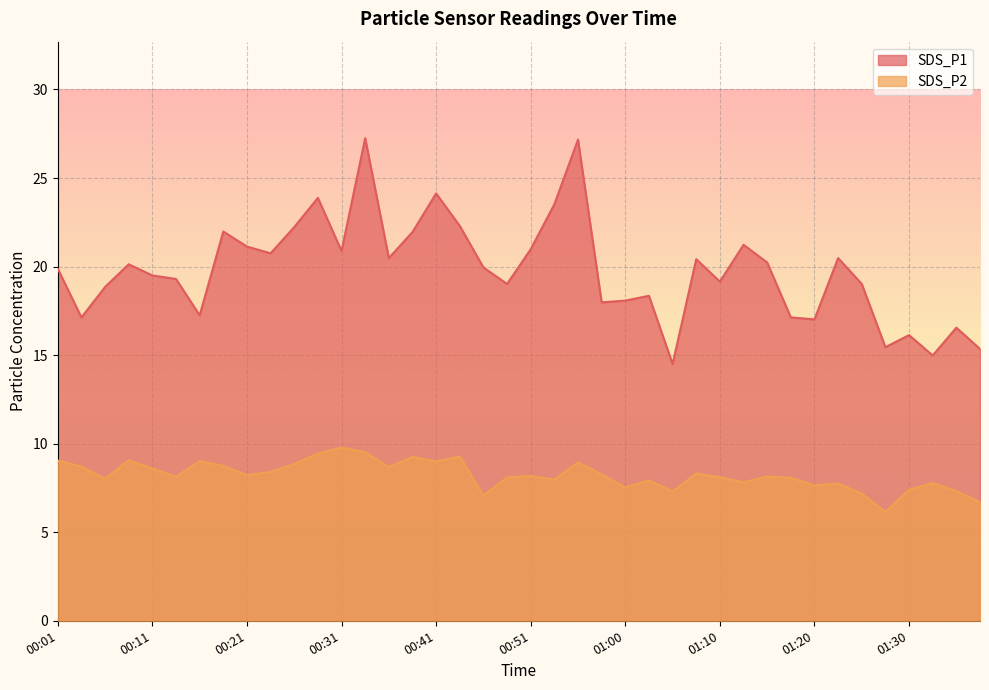

Does the chart display data point markers on the line(s)?

No